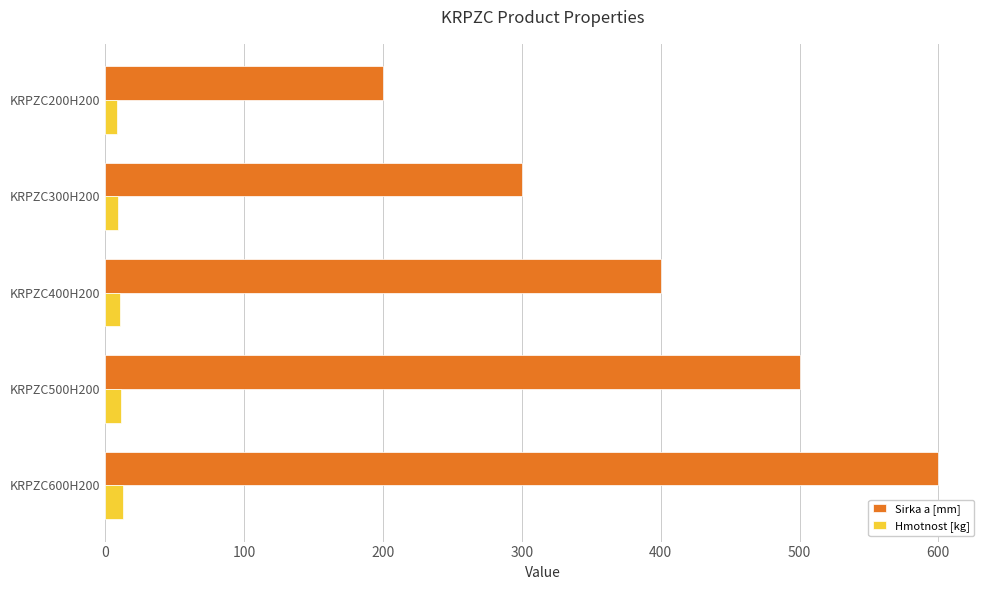

What is the average value of the Hmotnost [kg] series?

10.5